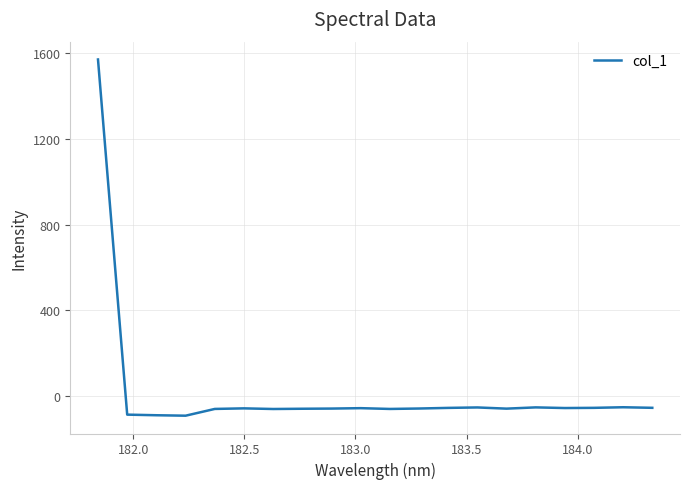

How many lines are shown in the chart?

1